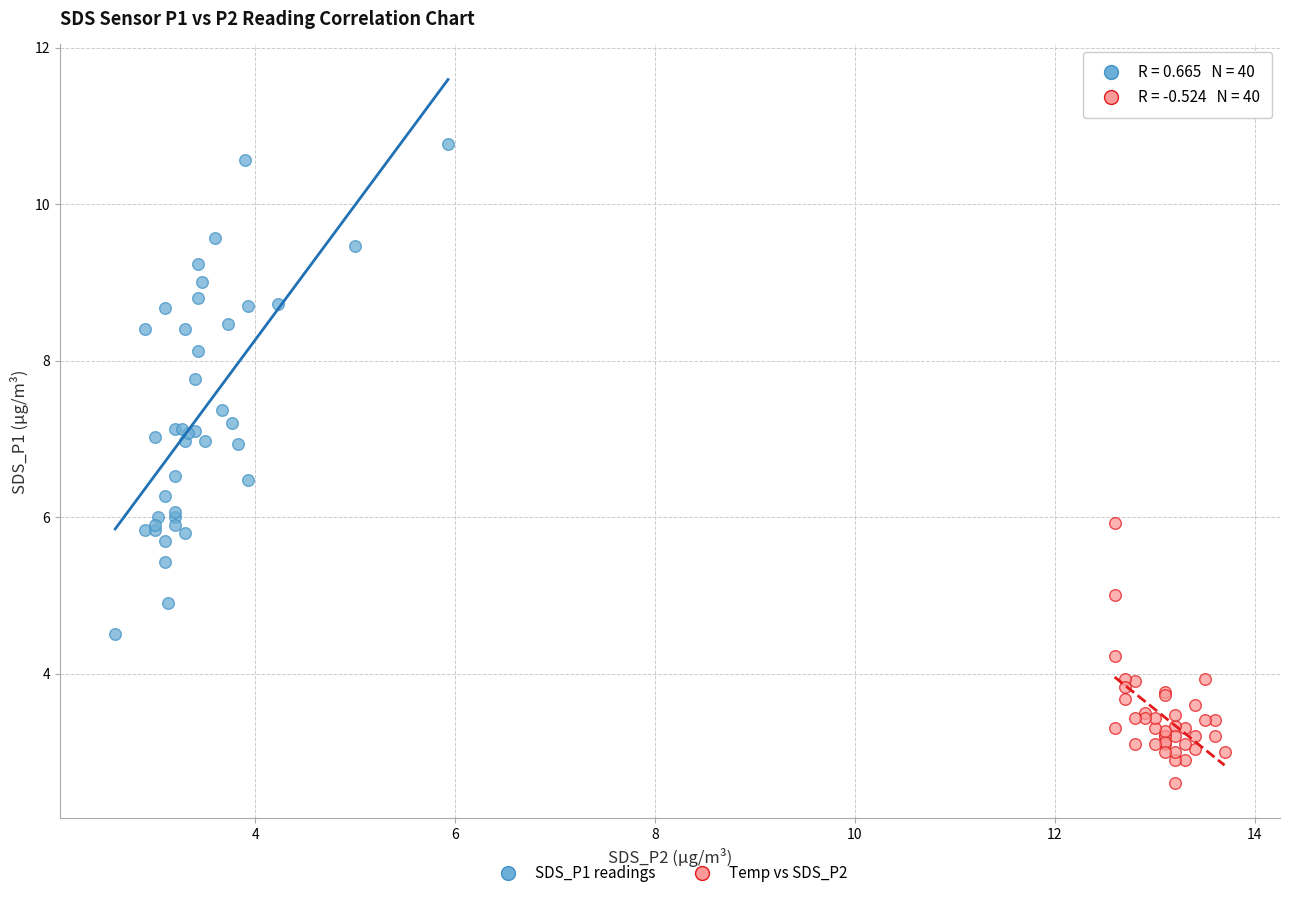

Which series contains the lowest Y value?

Temp vs SDS_P2